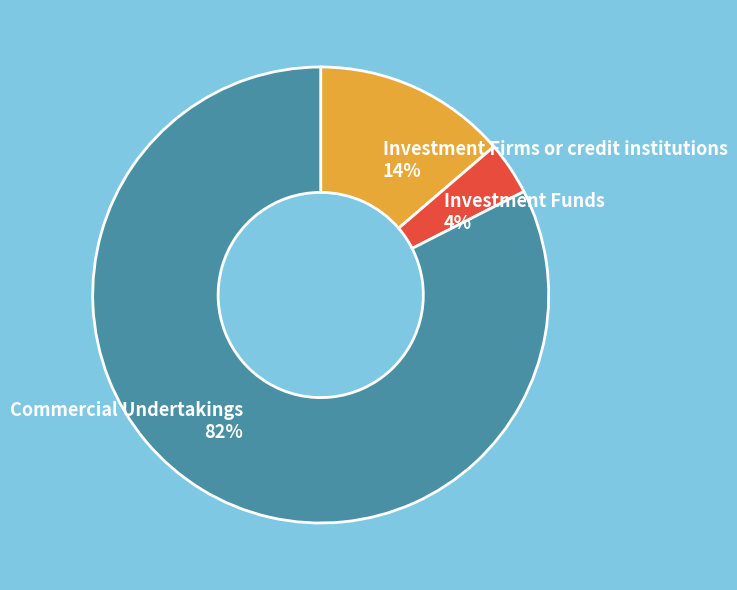

The Commercial Undertakings slice represents 92% of the pie. True or false?

False